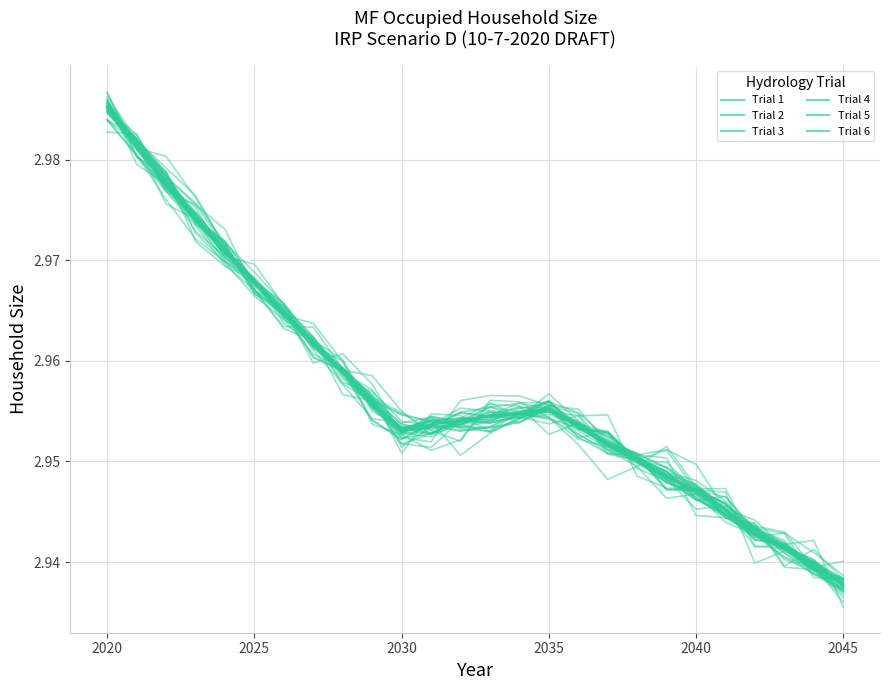

Which series has the largest total across all categories?

Trial 5